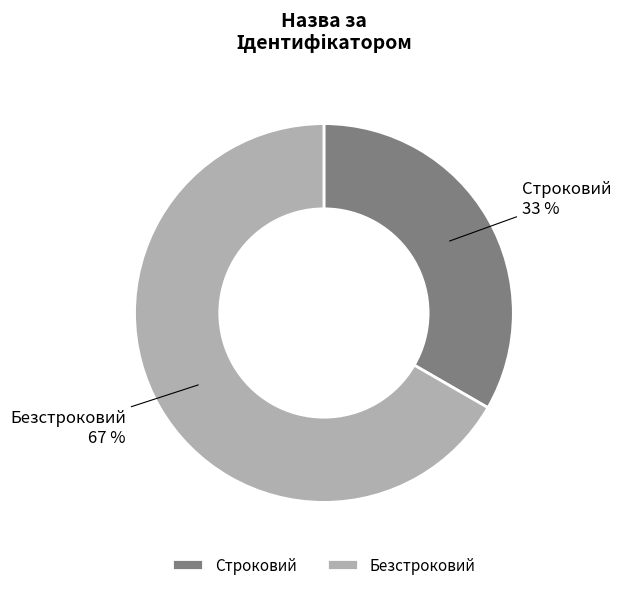

Which category has the biggest portion of the pie?

Безстроковий